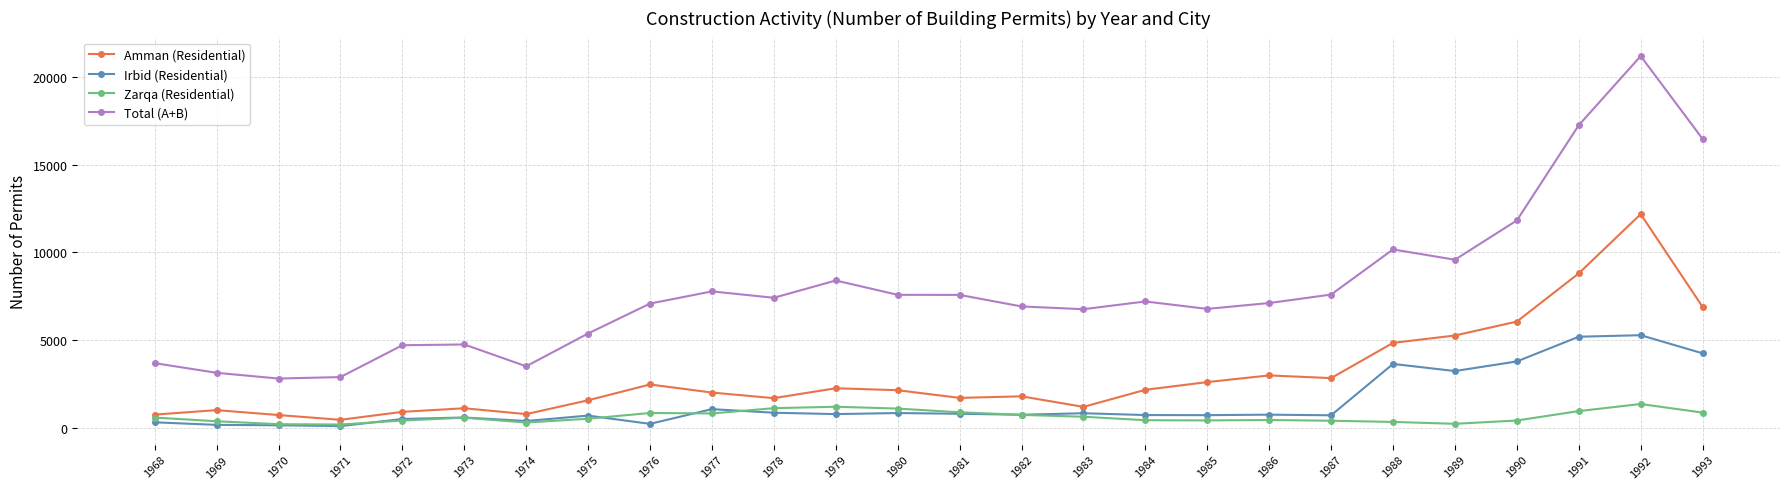

At which label does Zarqa (Residential) first exceed 573?

1968